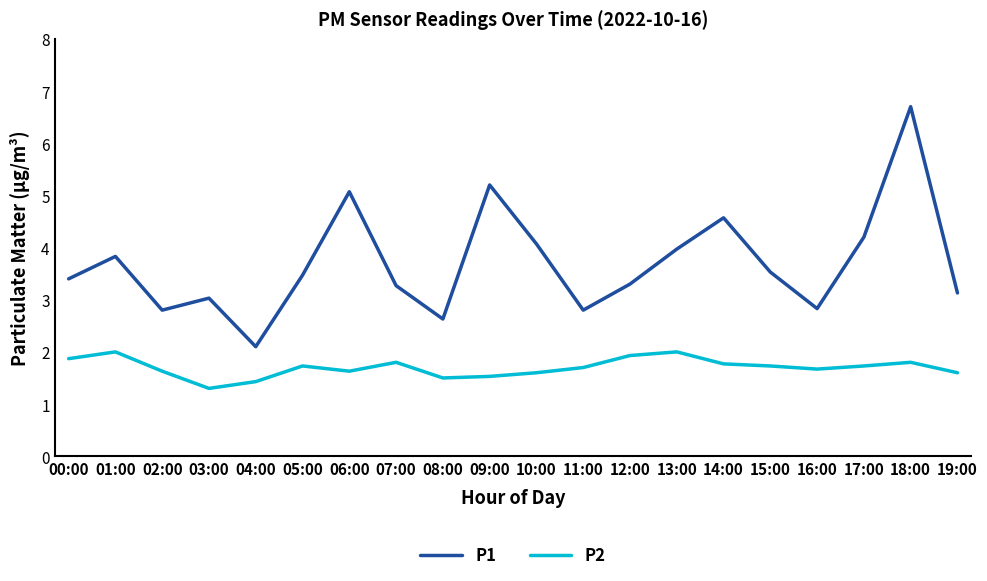

Which series changed the most between 12:00 and 19:00?

P2